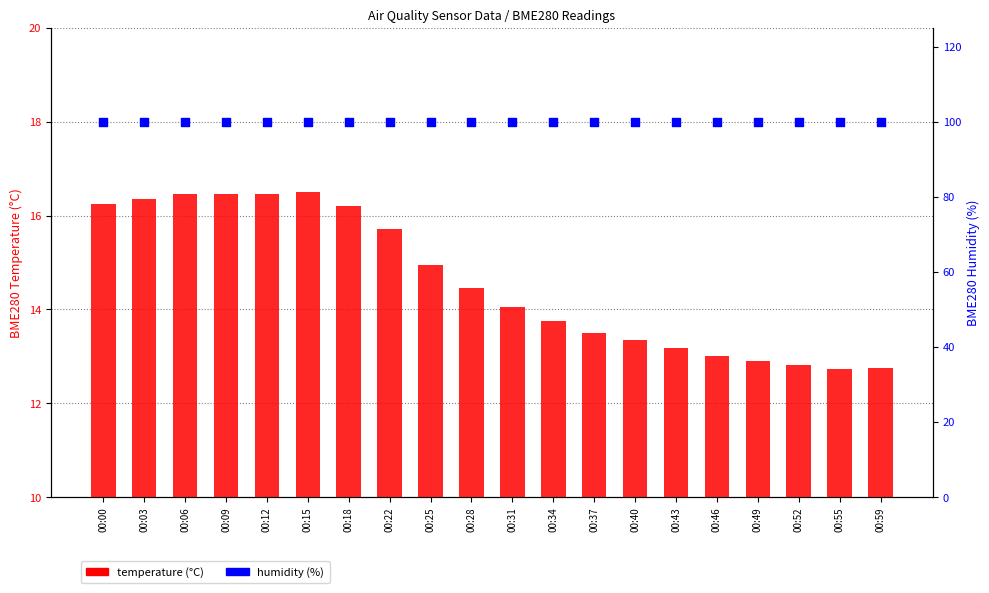

At which category is the sum across all series the highest?

00:15